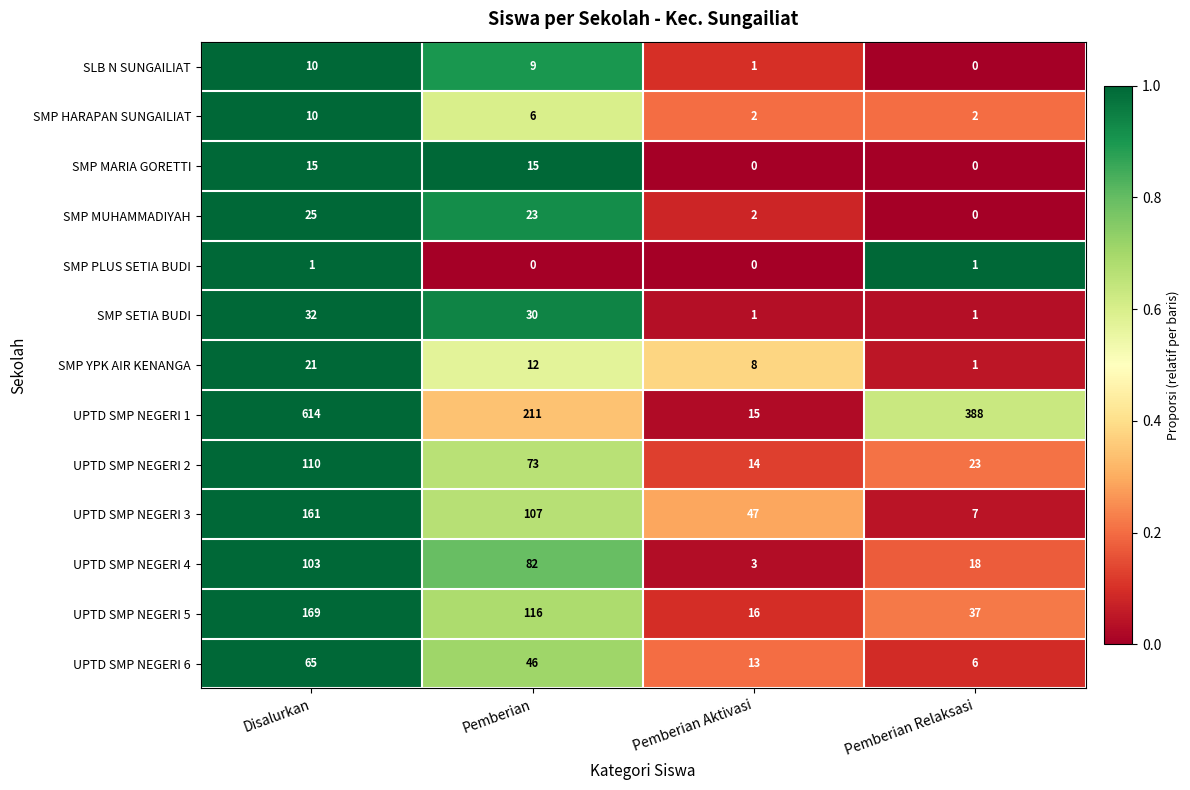

True or false: SLB N SUNGAILIAT has a value of 4 at Disalurkan.

False